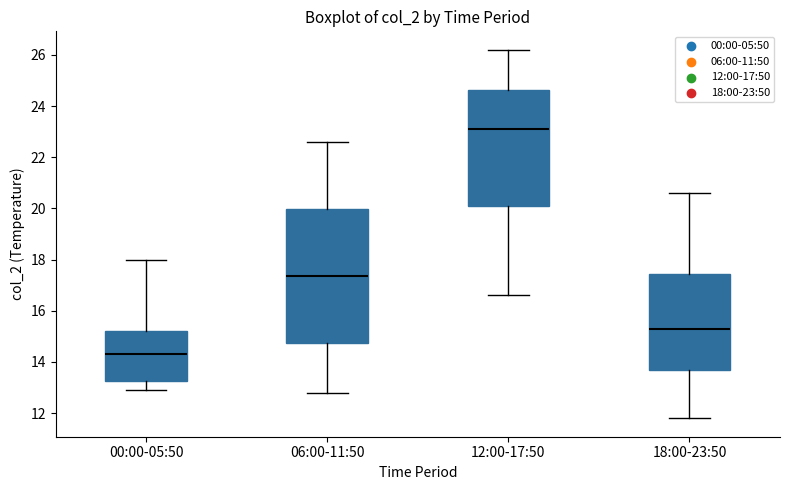

Reading left to right, transcribe this box plot: for each box, give where its median line is, the range the box spans, and where its two whiskers end, as read against the y-axis. The values are not printed on the chart, so give them approximately, as read against the axis.

00:00-05:50: median 14.4, box 13.2 to 15.2, whiskers 13.0 to 18.0
06:00-11:50: median 17.4, box 14.8 to 20.0, whiskers 12.8 to 22.6
12:00-17:50: median 23.2, box 20.2 to 24.6, whiskers 16.6 to 26.2
18:00-23:50: median 15.4, box 13.8 to 17.4, whiskers 11.8 to 20.6